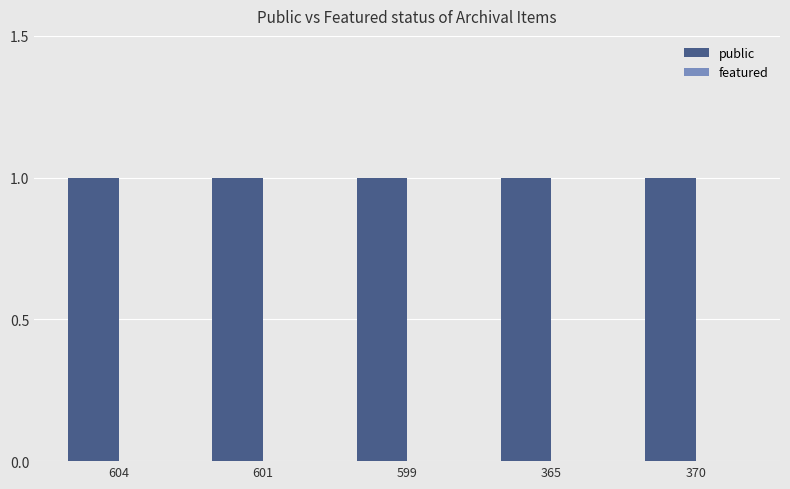

At which category is the sum across all series the highest?

604